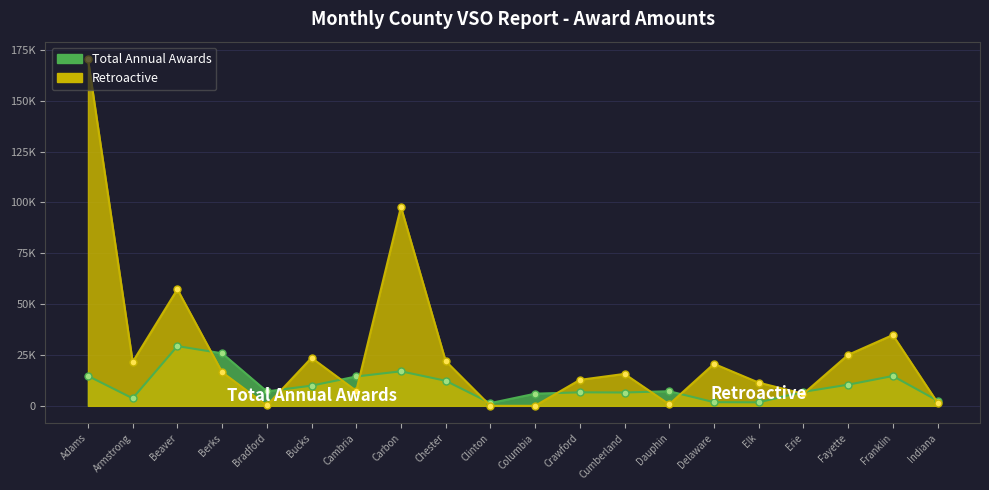

What is the sum of all Retroactive values?

545438.9